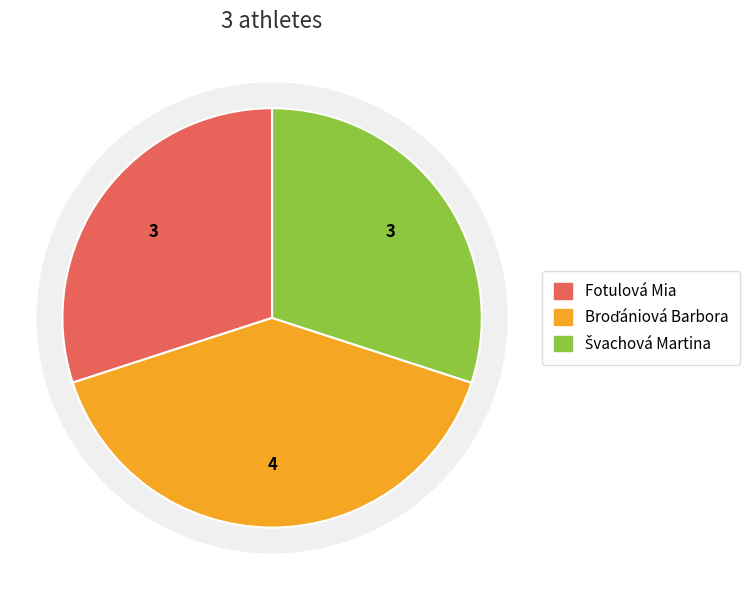

To the nearest percent, what percentage of the pie is Broďániová Barbora?

40%